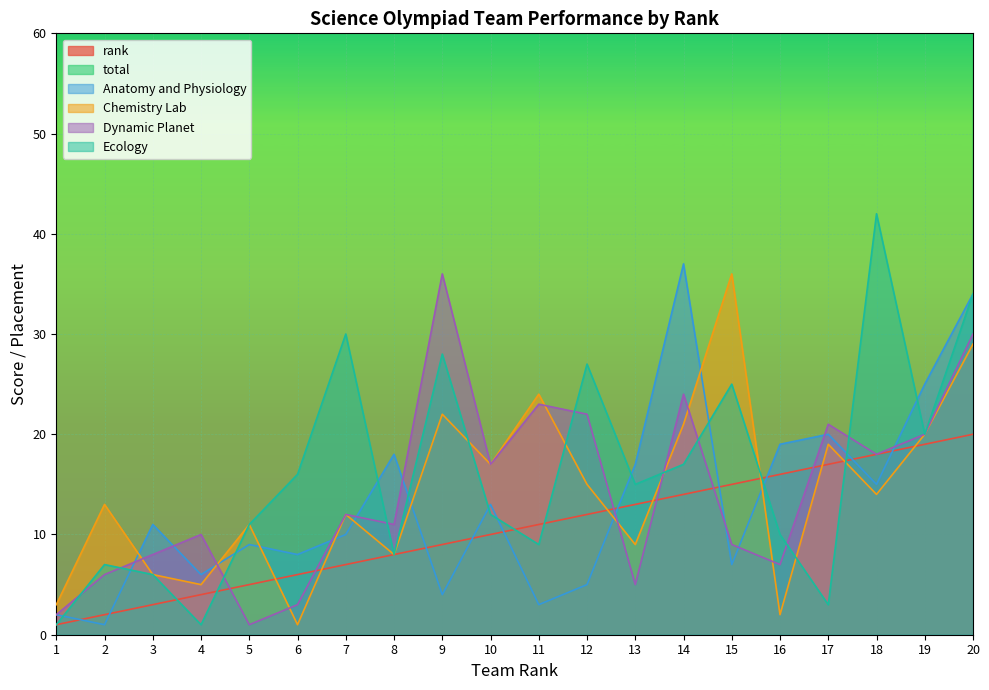

At how many categories does at least one series exceed 472?

1